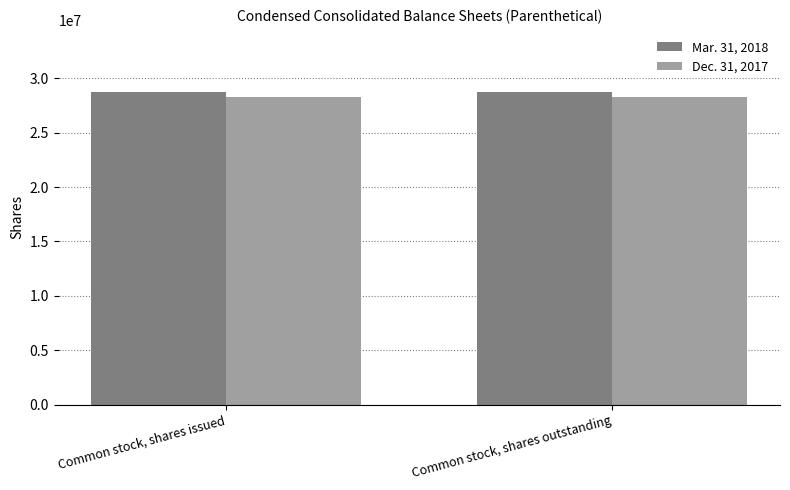

What are all the series names shown in the legend?

Mar. 31, 2018, Dec. 31, 2017